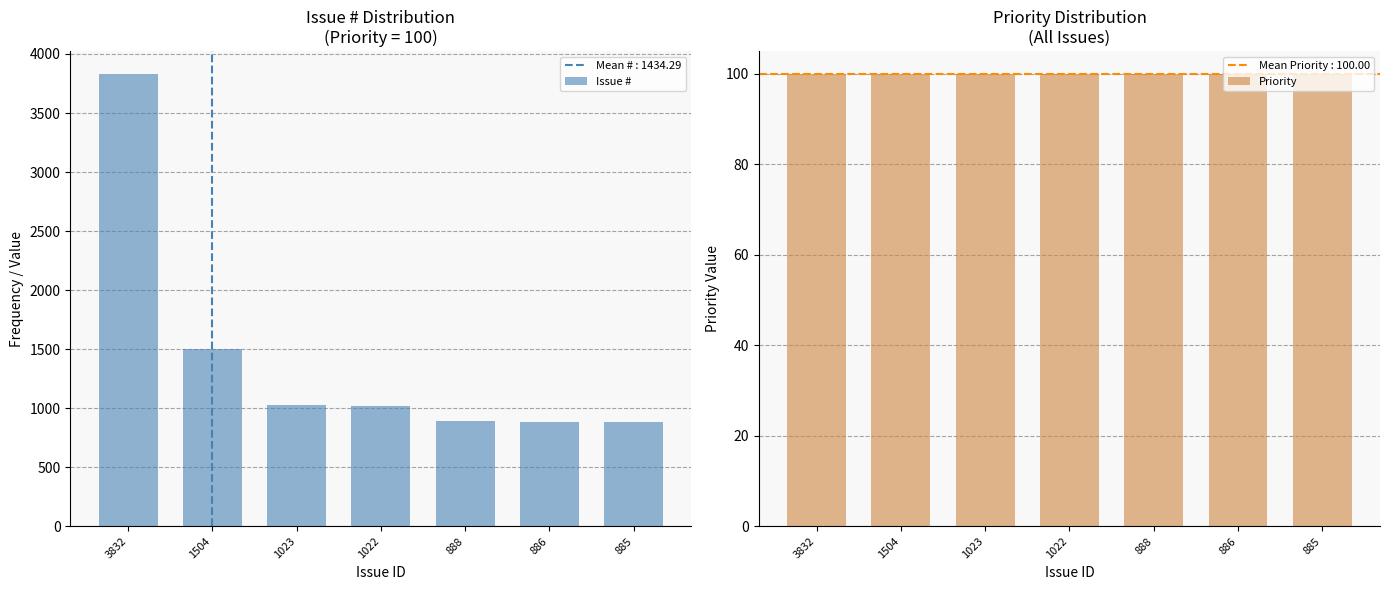

List the labels in order of Issue # value, largest first.

3832, 1504, 1023, 1022, 888, 886, 885